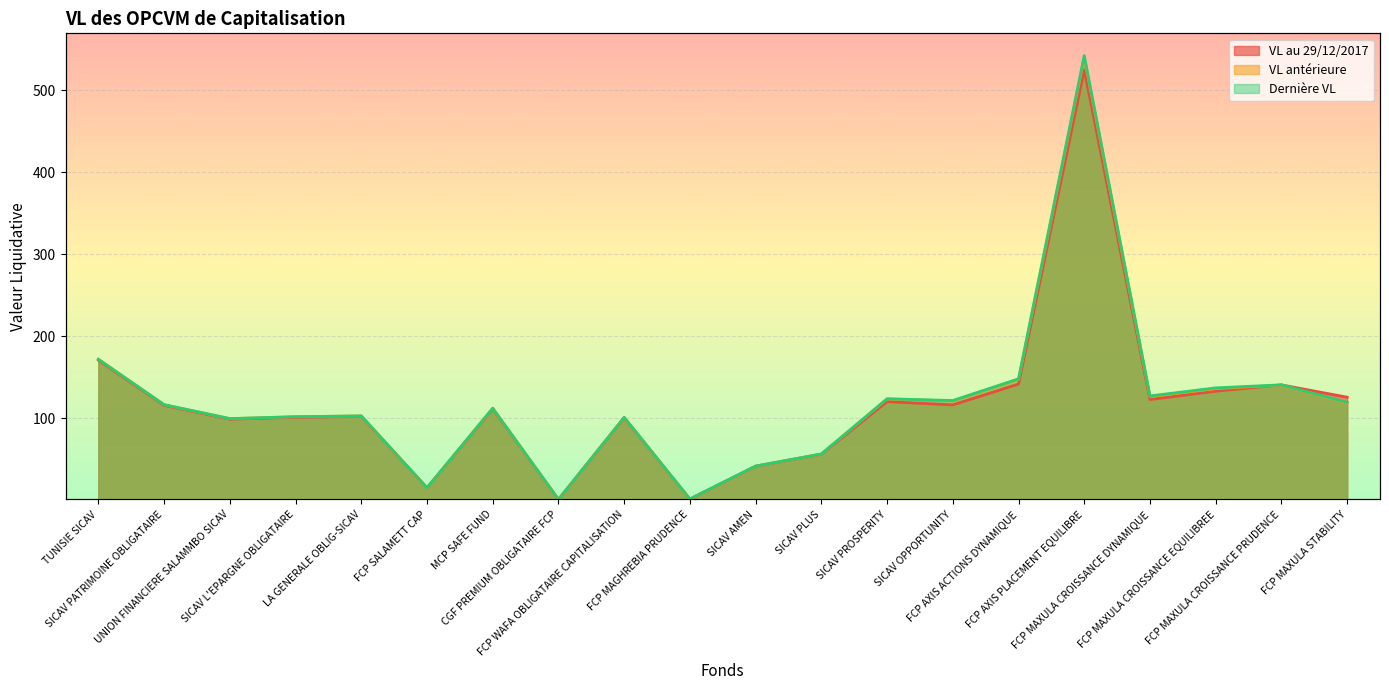

What is the difference between the second highest and minimum values in the Dernière VL series?

170.9